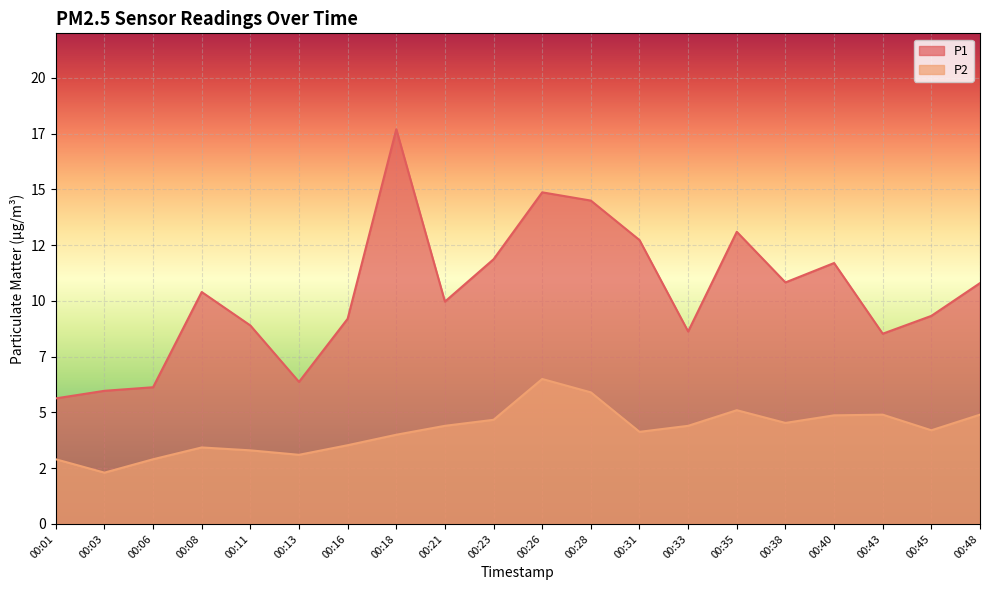

What are all the series names shown in the legend?

P1, P2